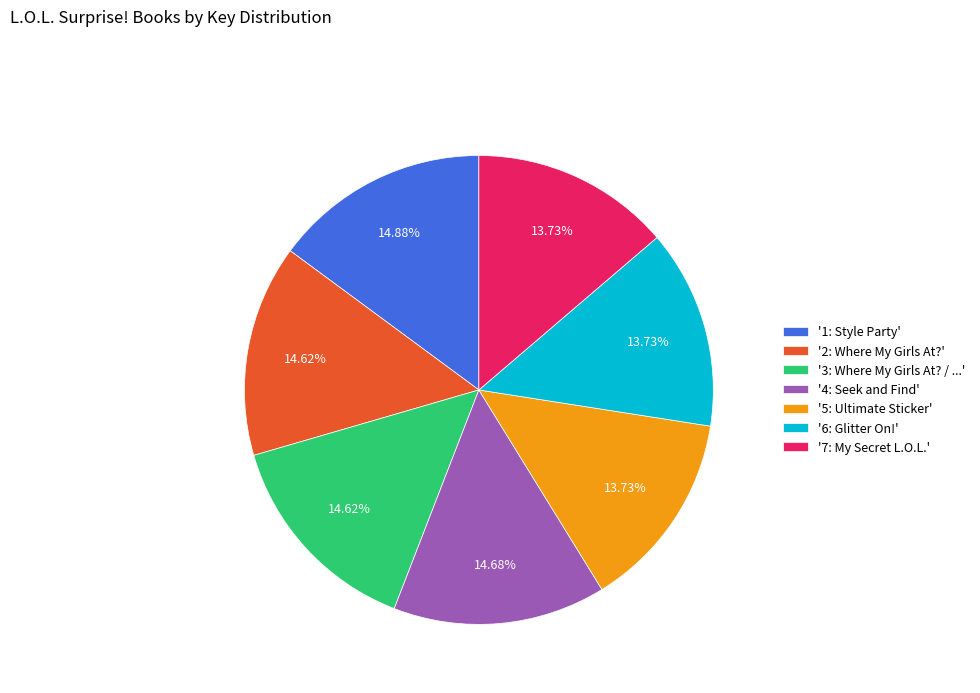

Is there a majority slice in this chart?

No